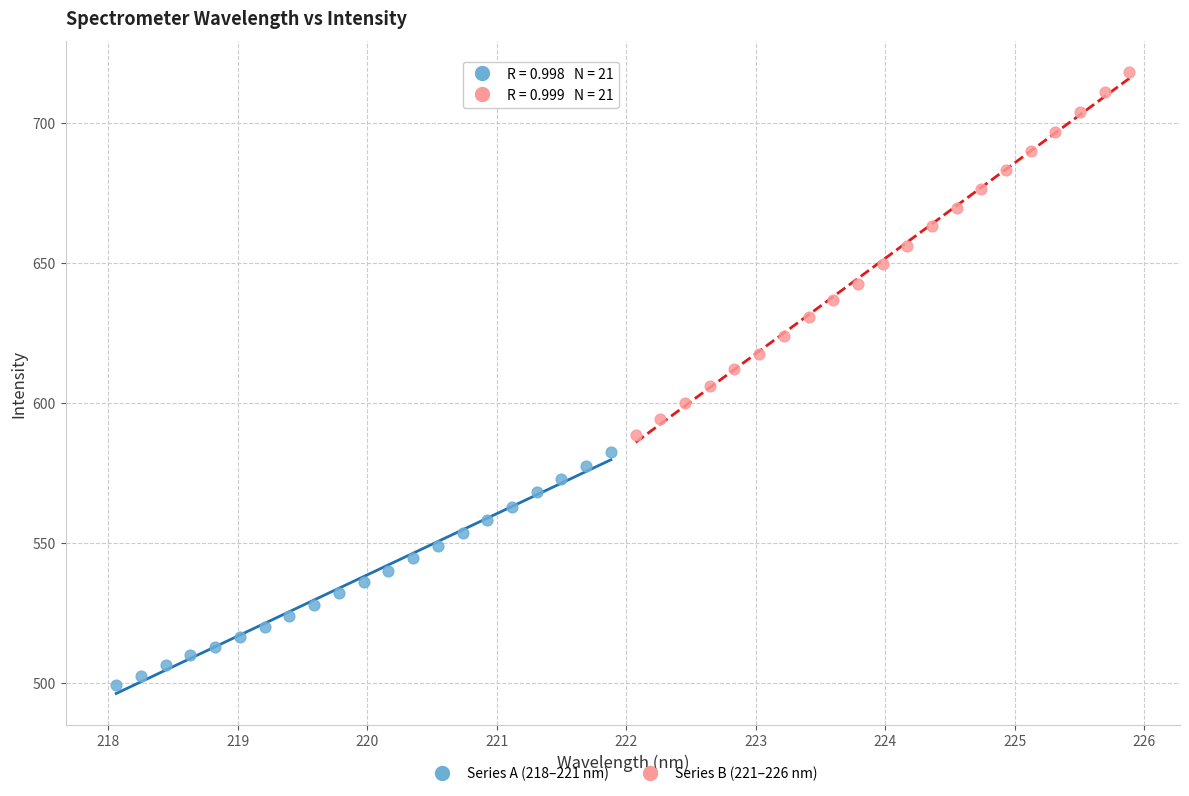

Which series contains the highest Y value?

Series B (221–226 nm)